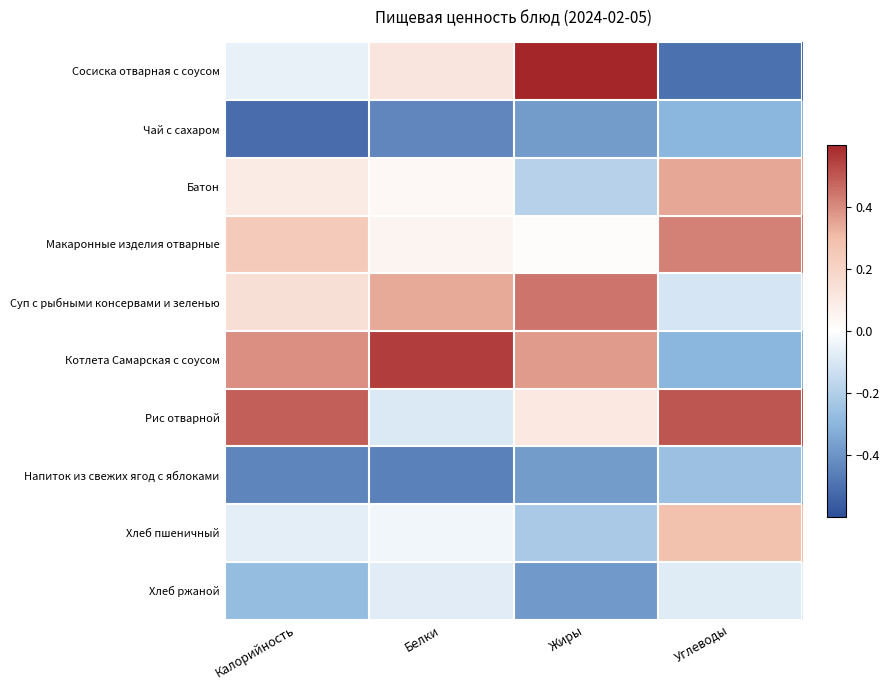

At which category does the chart reach its minimum across all series?

Калорийность